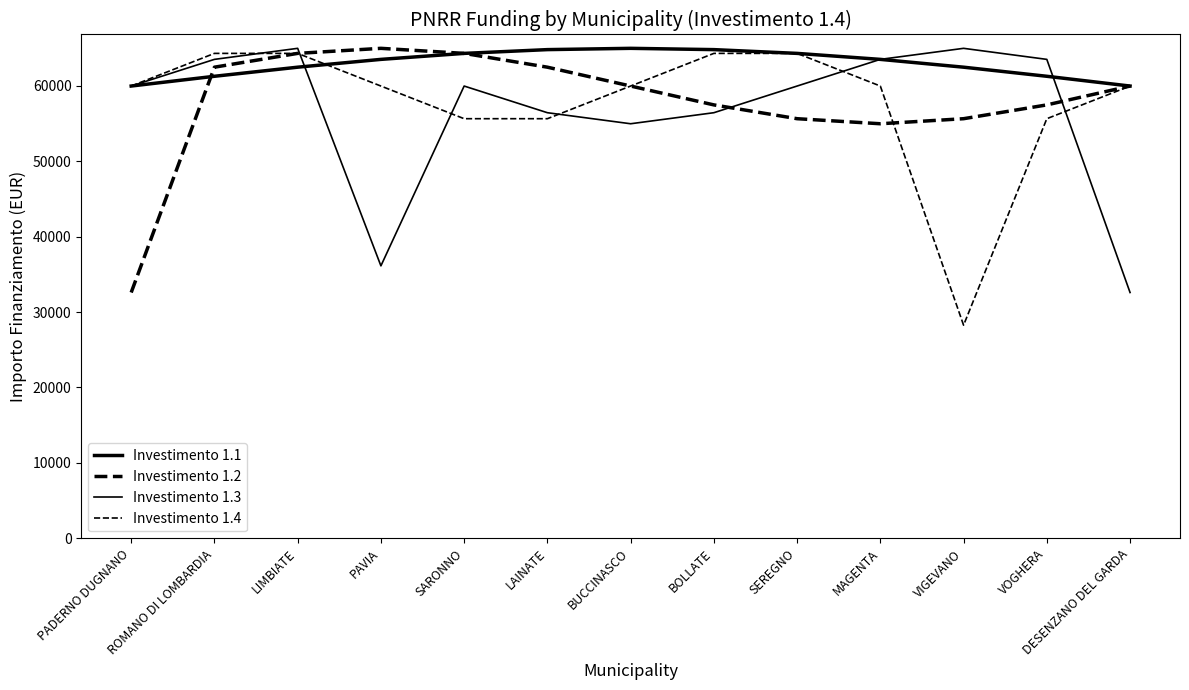

What is the minimum value for Investimento 1.4?

28258.9